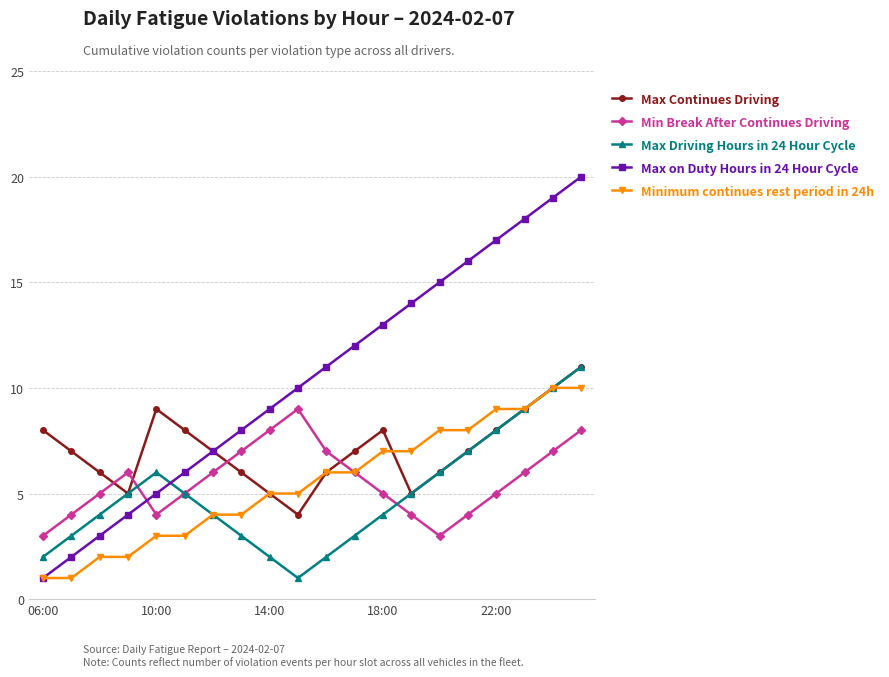

What is the difference between the second highest and second lowest values in the Max Driving Hours in 24 Hour Cycle series?

8